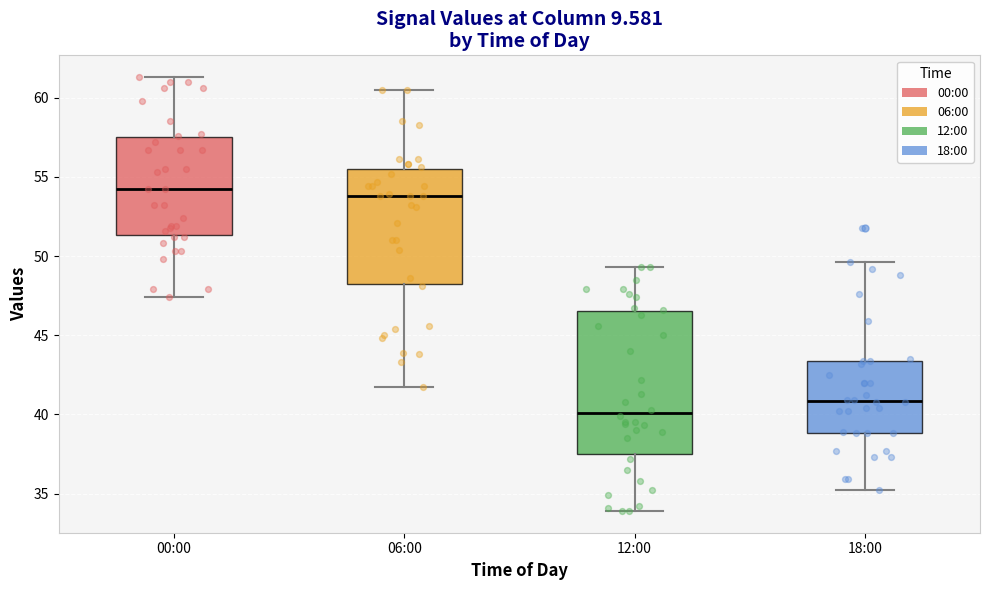

Reading left to right, read every box against the y-axis: the position of its median line, the range the box covers, and the ends of its whiskers. The values are not printed on the chart, so give them approximately, as read against the axis.

00:00: median 54.0, box 51.5 to 57.5, whiskers 47.5 to 61.5
06:00: median 54.0, box 48.0 to 55.5, whiskers 41.5 to 60.5
12:00: median 40.0, box 37.5 to 46.5, whiskers 34.0 to 49.5
18:00: median 41.0, box 39.0 to 43.5, whiskers 35.0 to 49.5